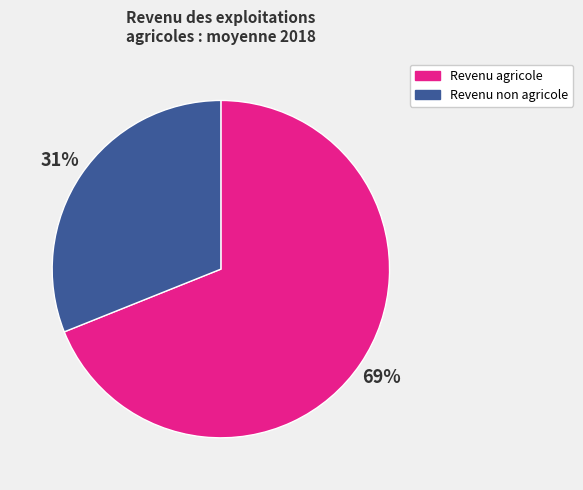

Which category has the biggest portion of the pie?

Revenu agricole